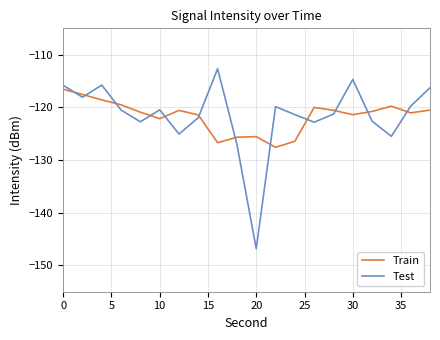

List the series in order of their peak value, lowest first.

Train, Test